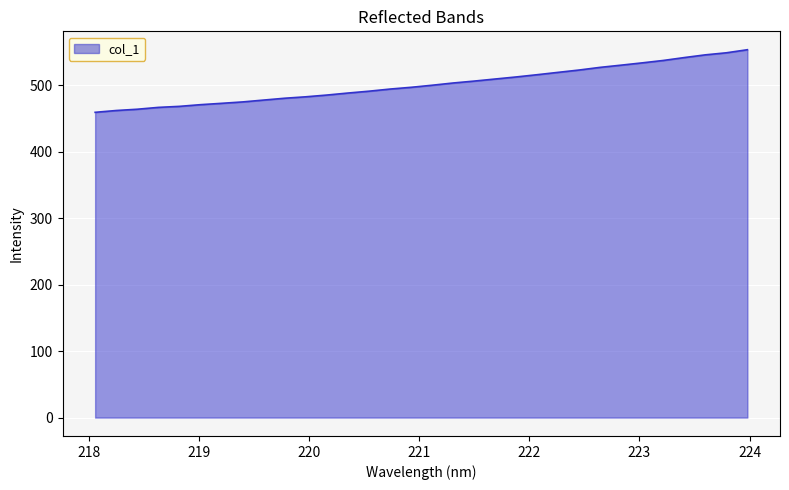

What is the difference between the maximum and minimum values?

94.2